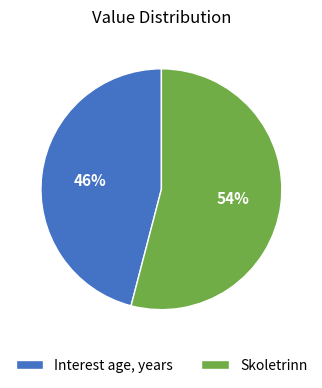

Does Interest age, years account for over 50% of the chart?

No